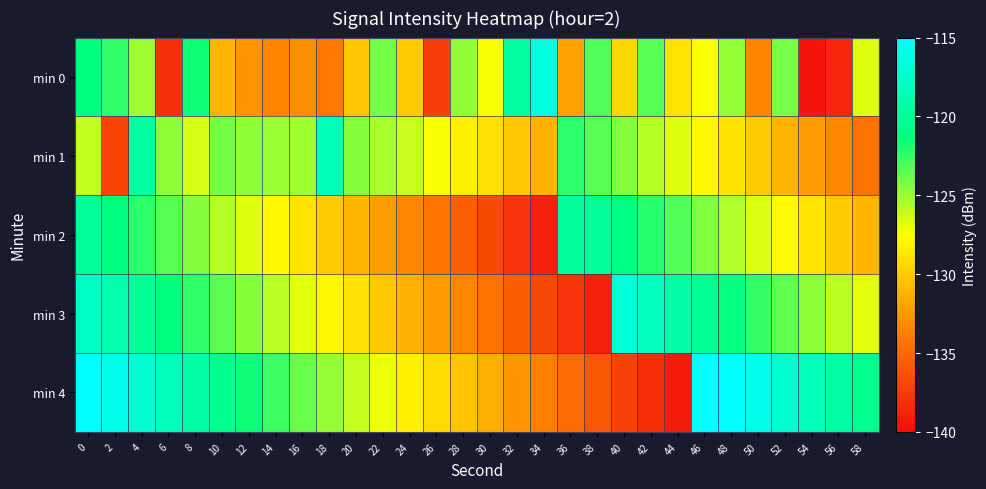

At which category does the chart reach its minimum across all series?

54